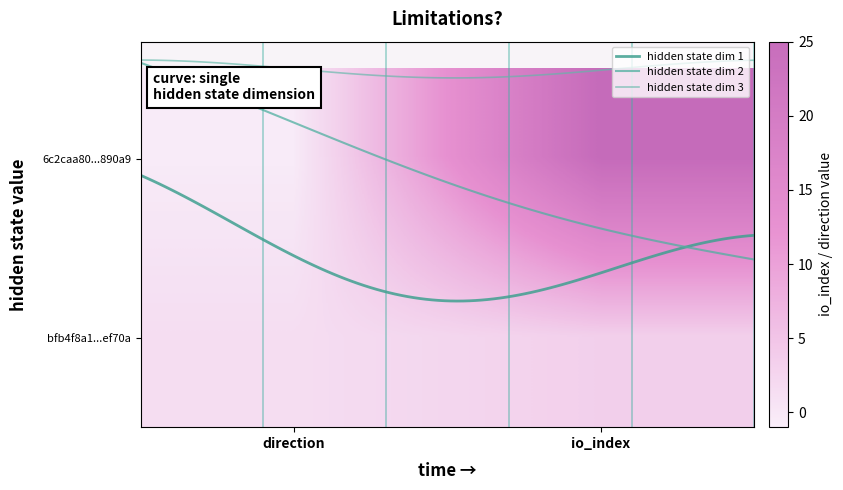

Reading left to right, list all the values displayed in this chart.

6c2caa80cd0077d5e1b39bec5f3d677950890a9: -1	25
bfb4f8a1f50ef56e951085dc2441f6e83fef70a: 1	3